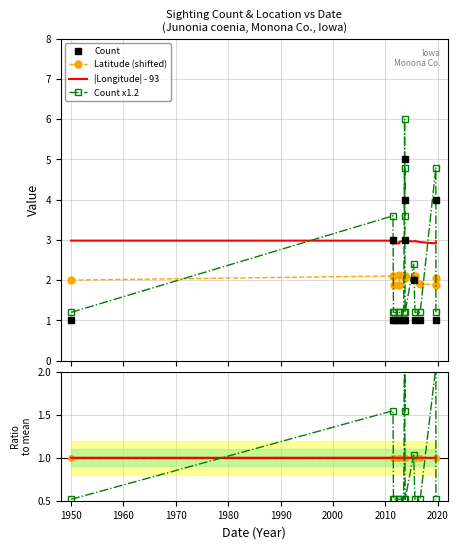

List the labels in order of Count value, smallest first.

1950-08-01, 2011-07-24, 2011-10-02, 2012-09-08, 2012-09-08, 2013-07-05, 2013-10-13, 2015-09-03, 2016-08-30, 2019-08-28, 2015-05-29, 2011-06-04, 2013-09-04, 2013-09-04, 2019-08-28, 2013-09-04